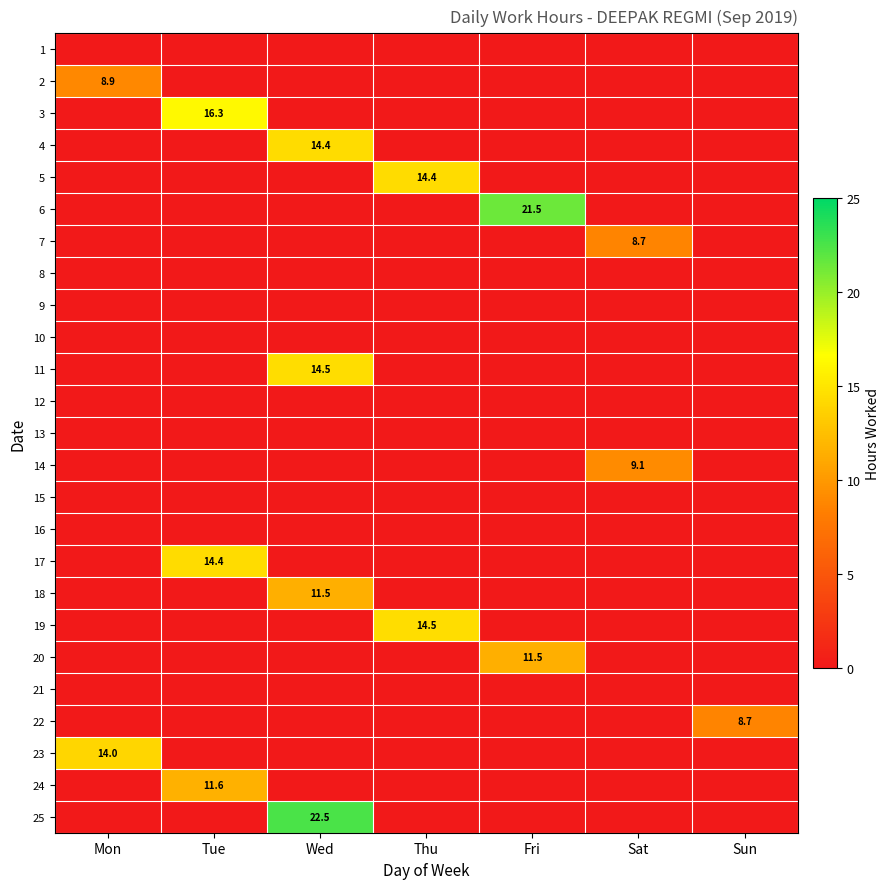

The 23 series shows 14.0 at Mon. True or false?

True